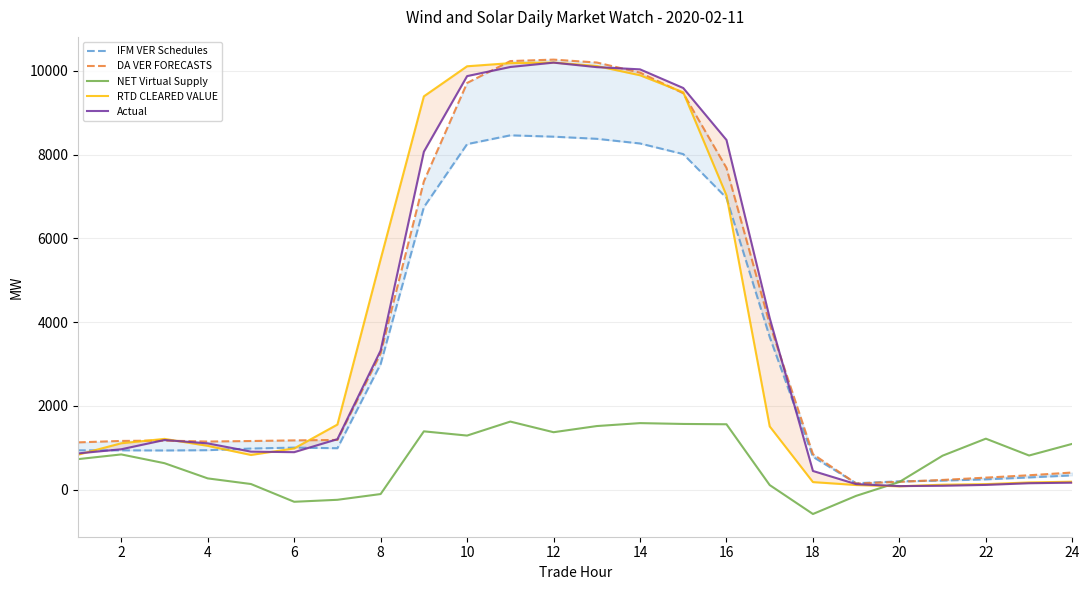

What is the maximum value for NET Virtual Supply?

1624.7